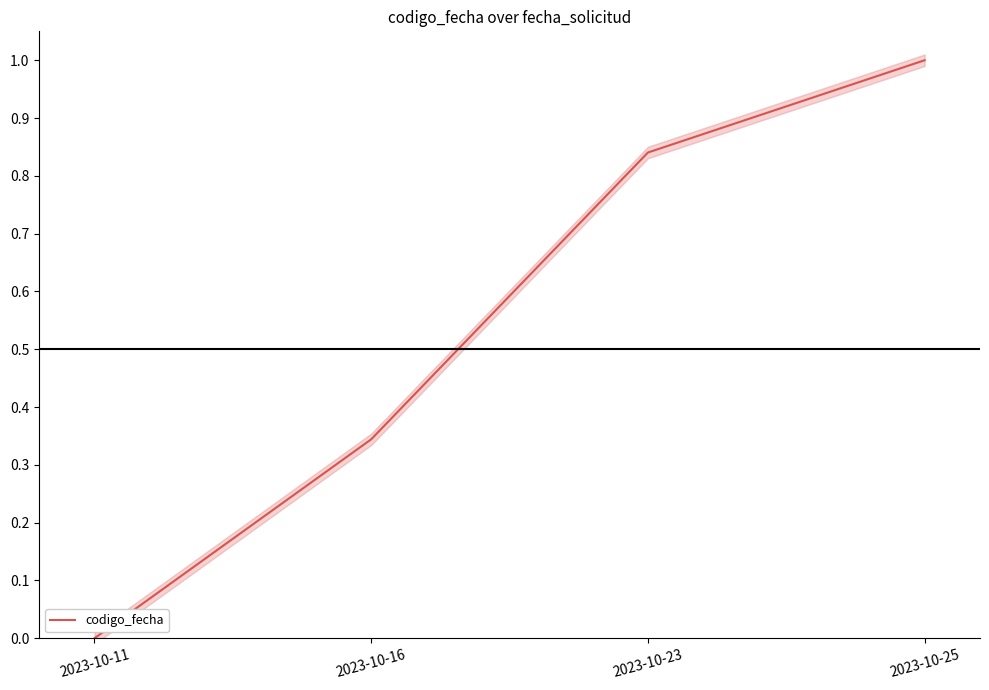

Which has a higher value, 2023-10-16 or 2023-10-11?

2023-10-16